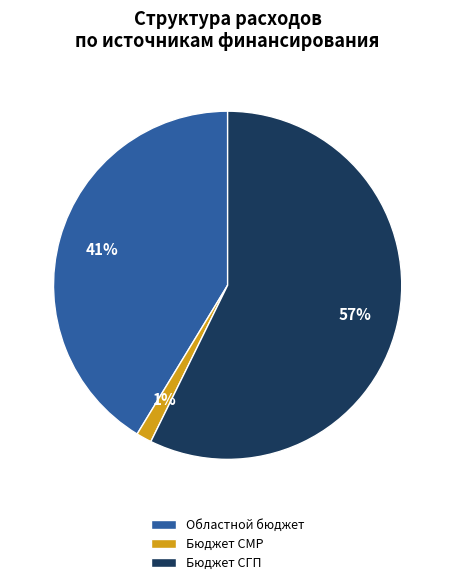

Which category has the biggest portion of the pie?

Бюджет СГП